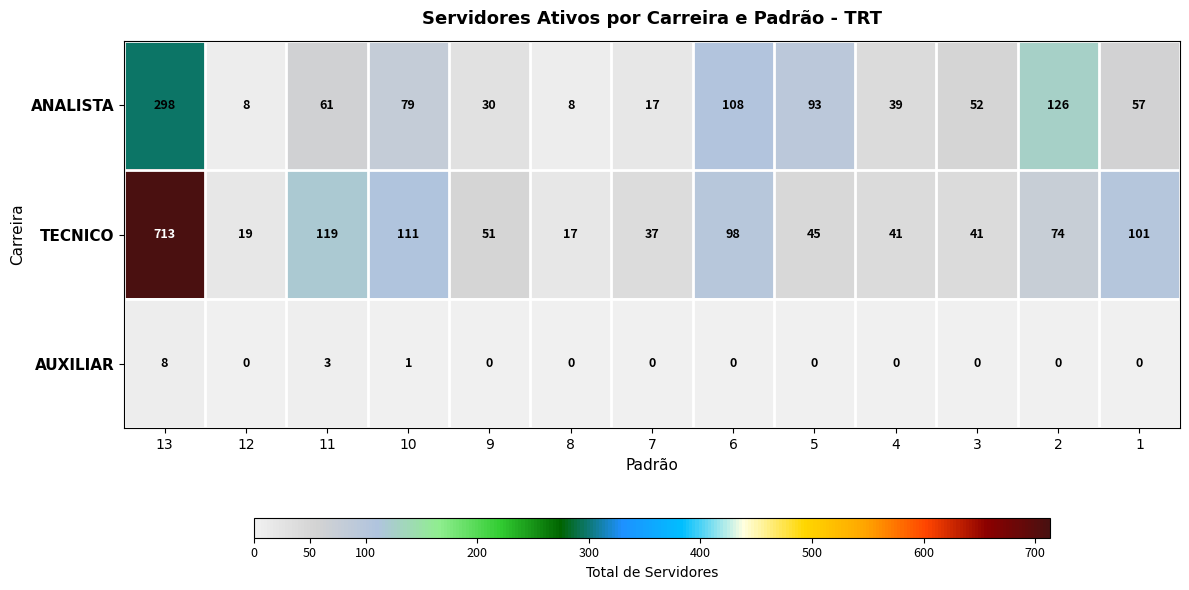

What is the difference between the second highest and minimum values in the AUXILIAR series?

3